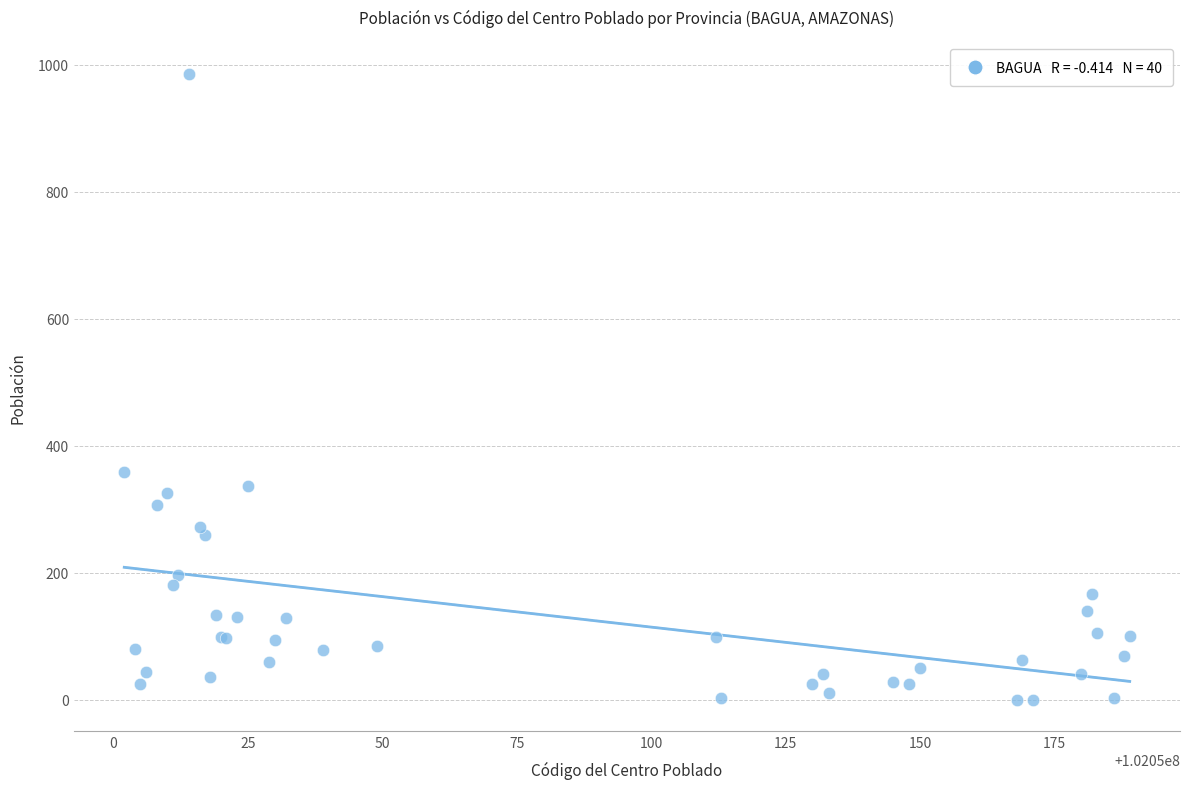

What Y value in the scatter plot is closest to 493?

359